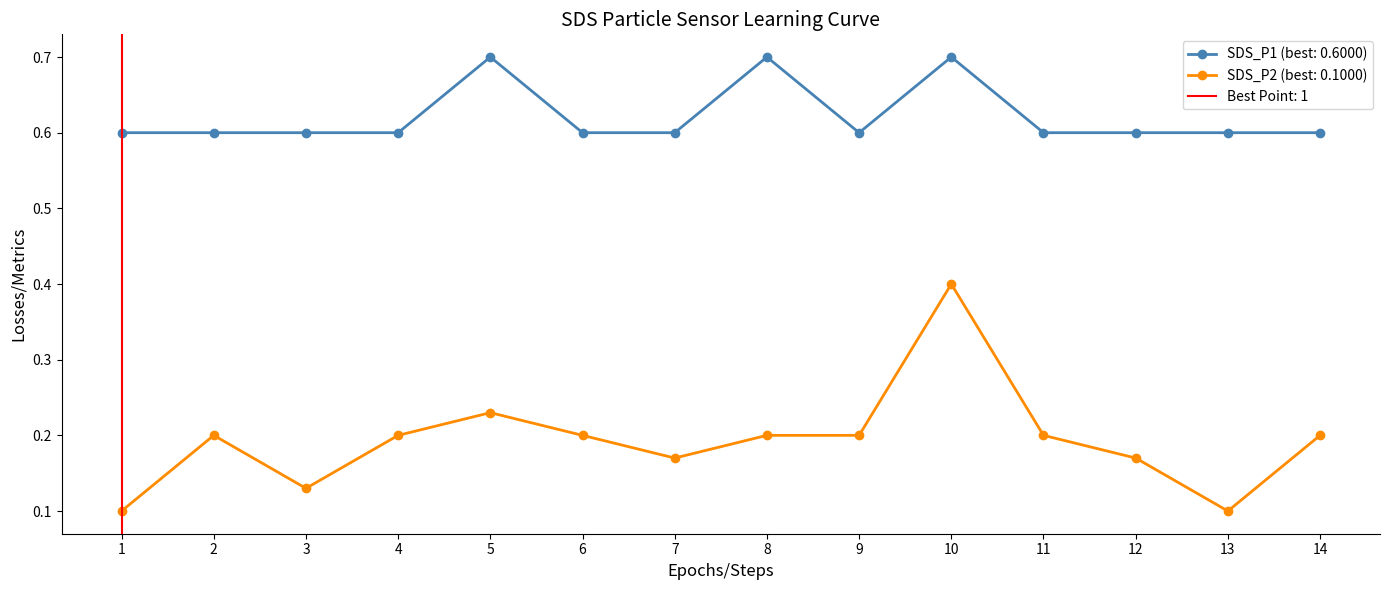

Which series has the largest total across all categories?

SDS_P1